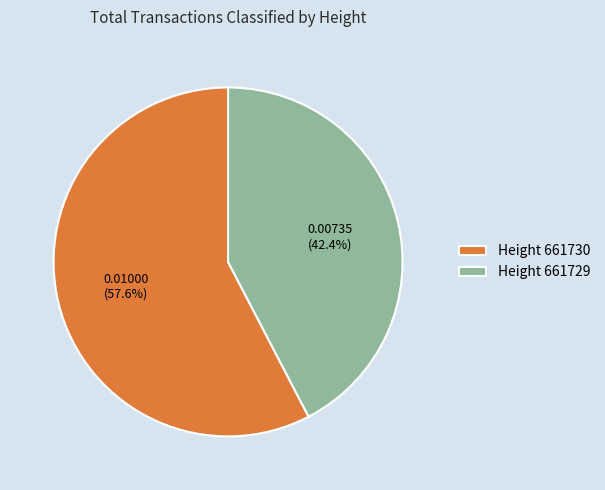

Is there a majority slice in this chart?

Yes